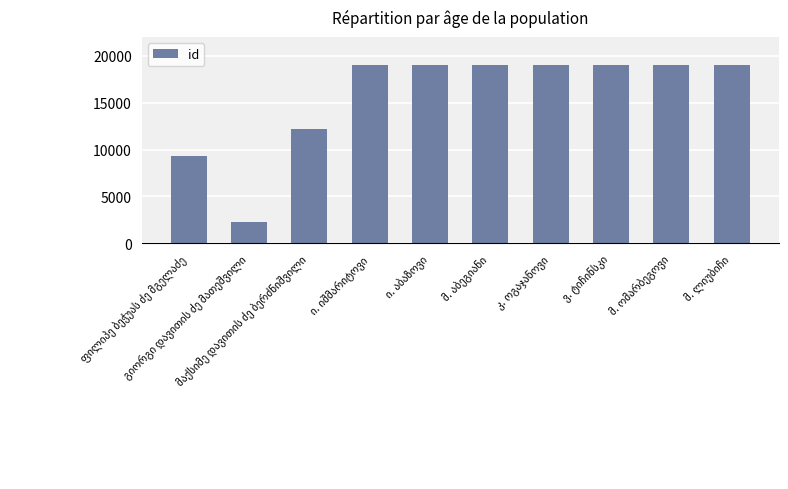

How many data points does each series have?

10